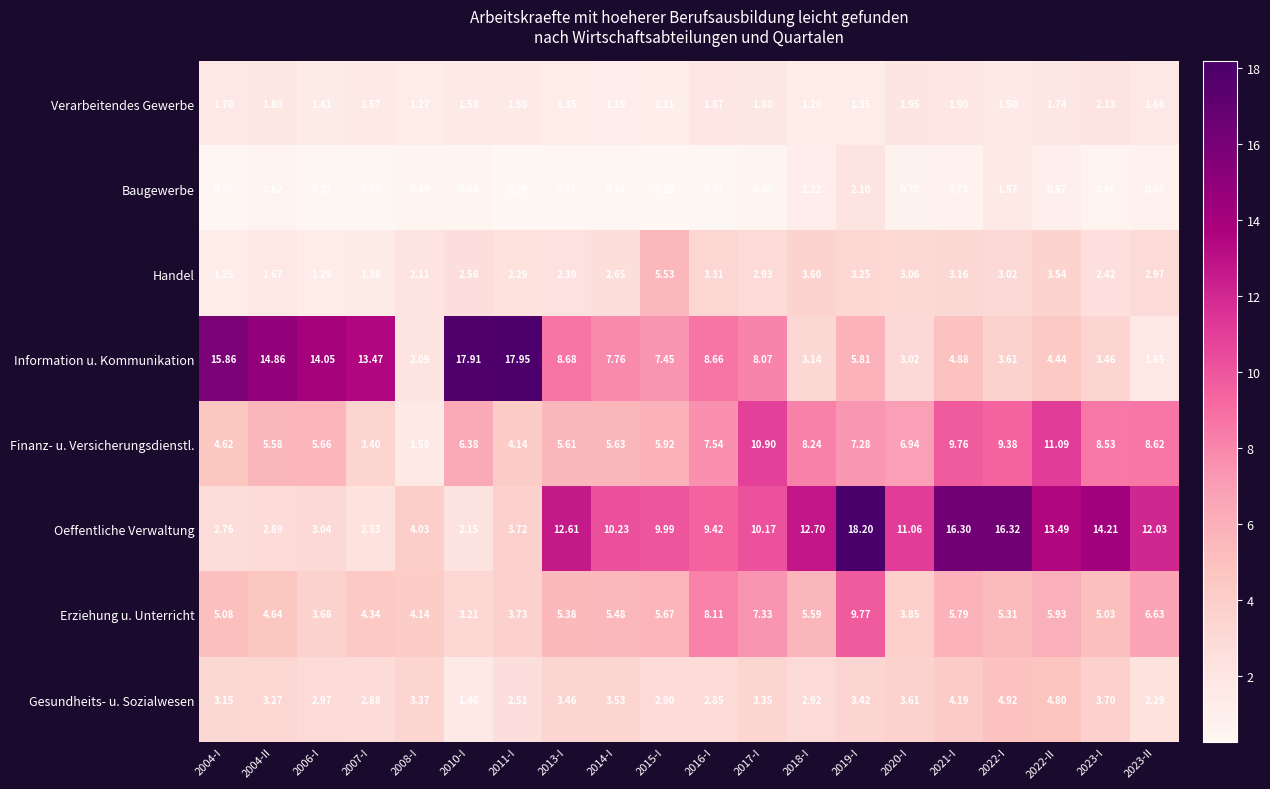

Is the value of Oeffentliche Verwaltung at 2022-I greater than the value of Erziehung u. Unterricht at 2022-II?

Yes